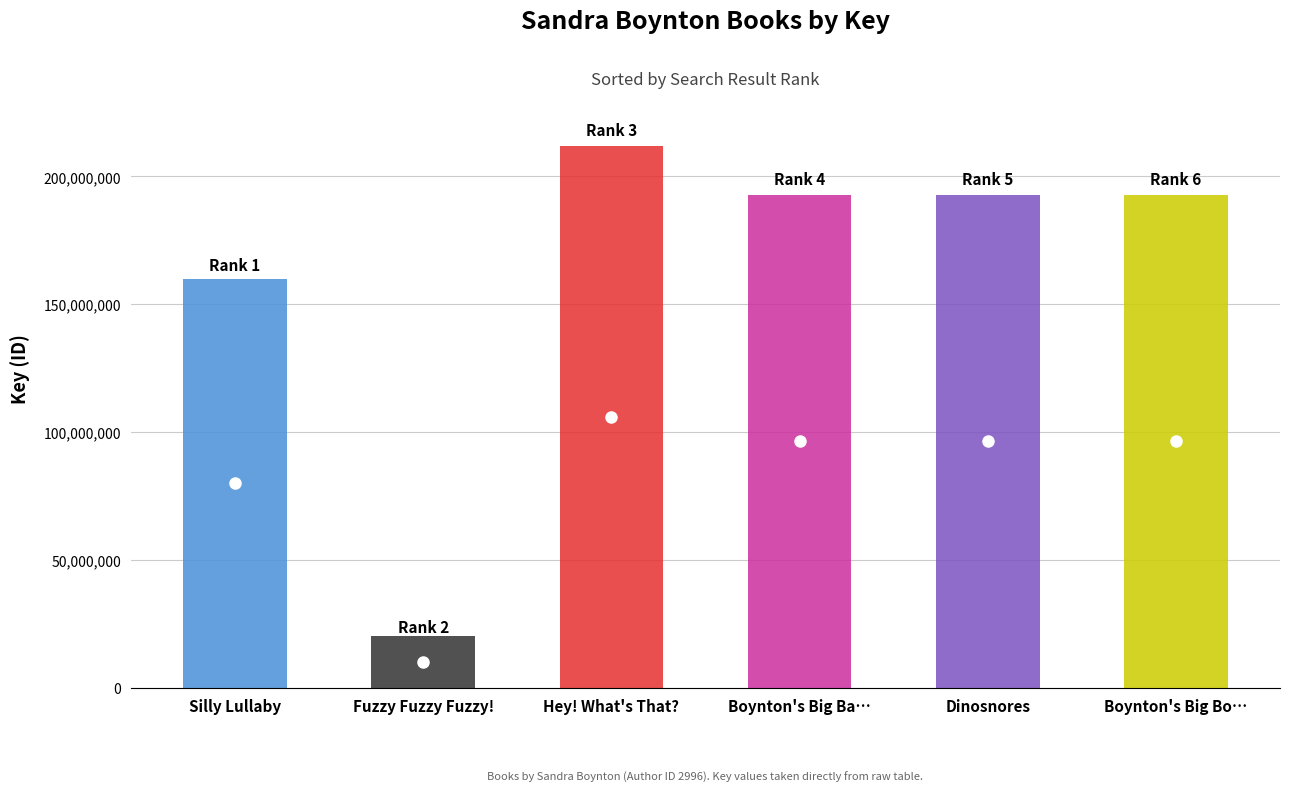

Rank the categories by value from lowest to highest.

Fuzzy Fuzzy Fuzzy!, Silly Lullaby, Dinosnores, Boynton's Big Barnyard Box, Boynton's Big Box of Snuggles, Hey! What's That?